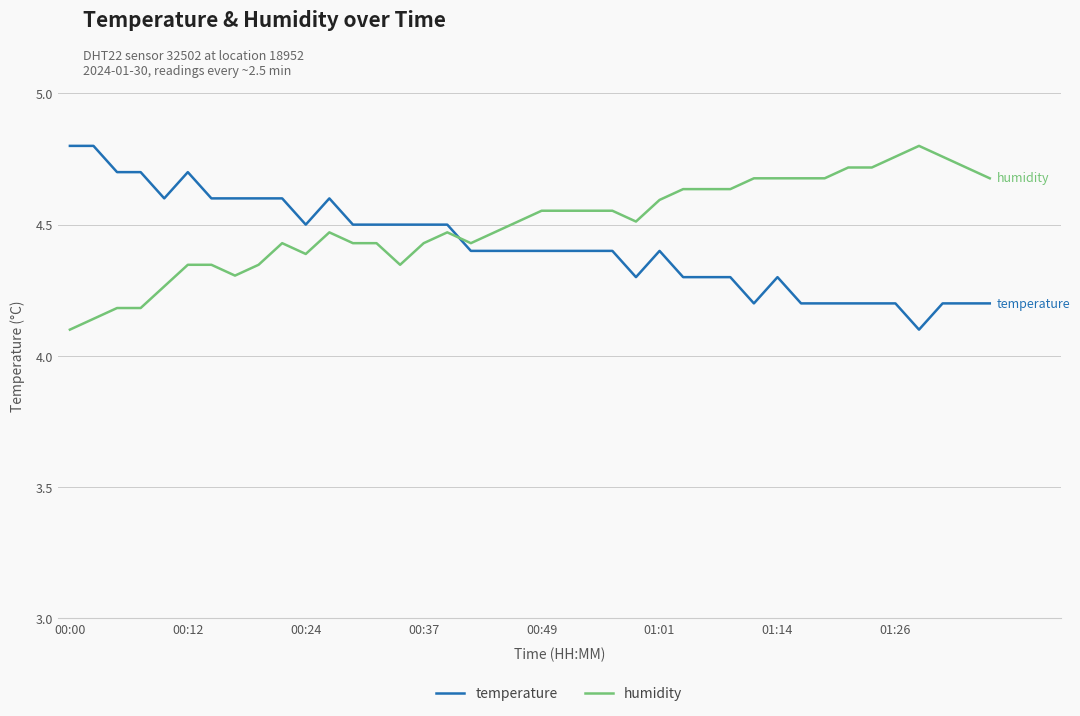

True or false: temperature and humidity intersect in this chart.

True